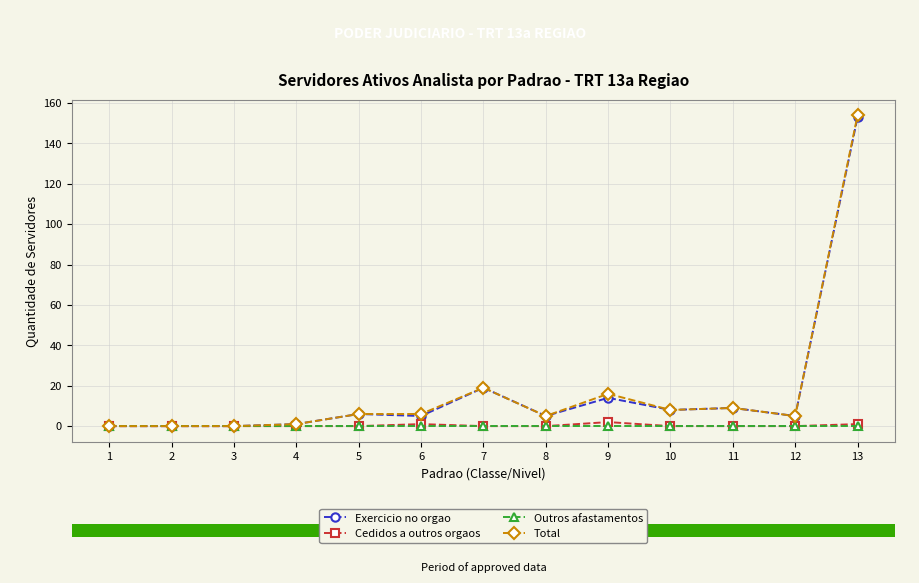

At which label does Exercicio no orgao first exceed 5?

5